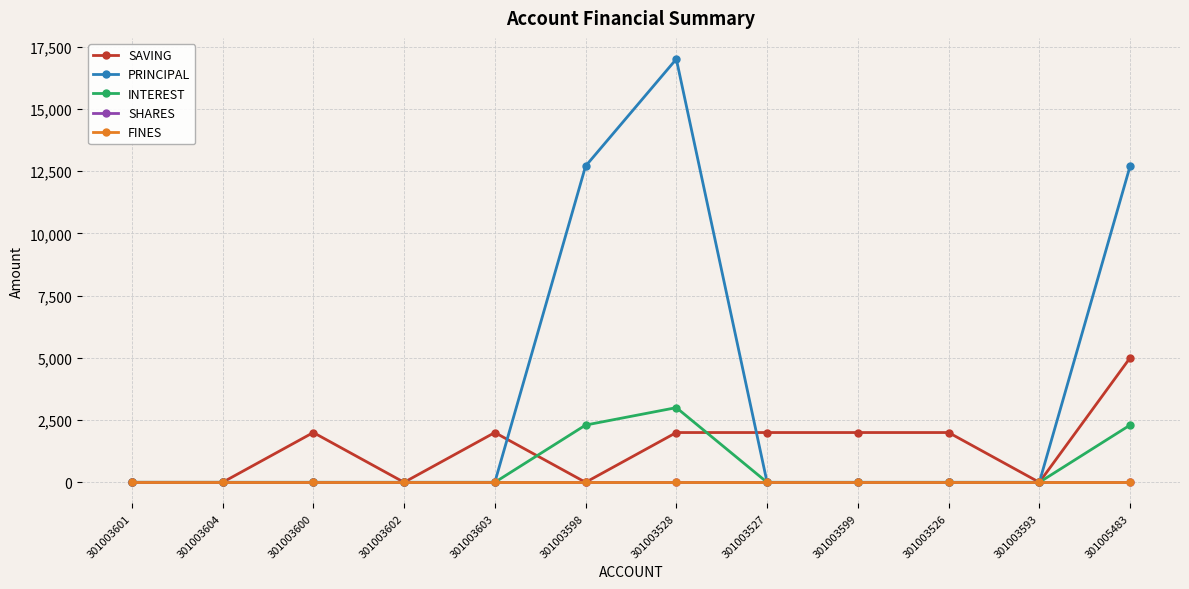

What is the difference between the maximum and minimum values in the INTEREST series?

3000